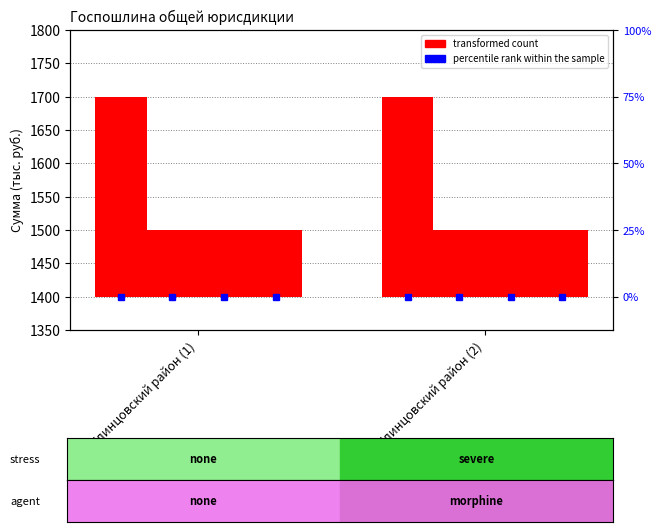

True or false: Прогноз 2026г. has a value of 21 at МО Клинцовский район (2).

False